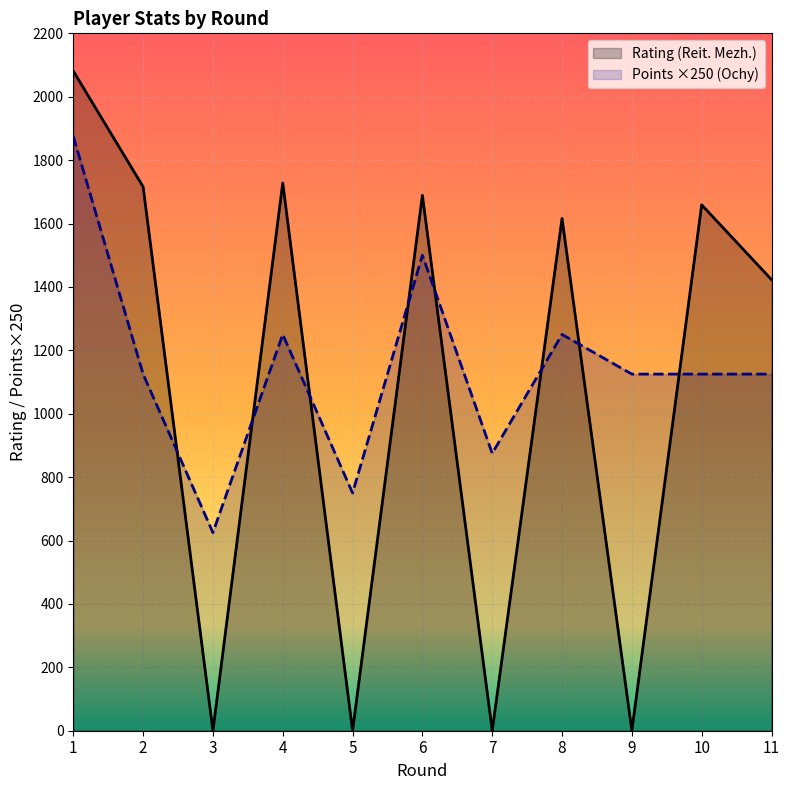

What is the sum of the Rating (Reit. Mezh.) values at 10 and 5?

1659